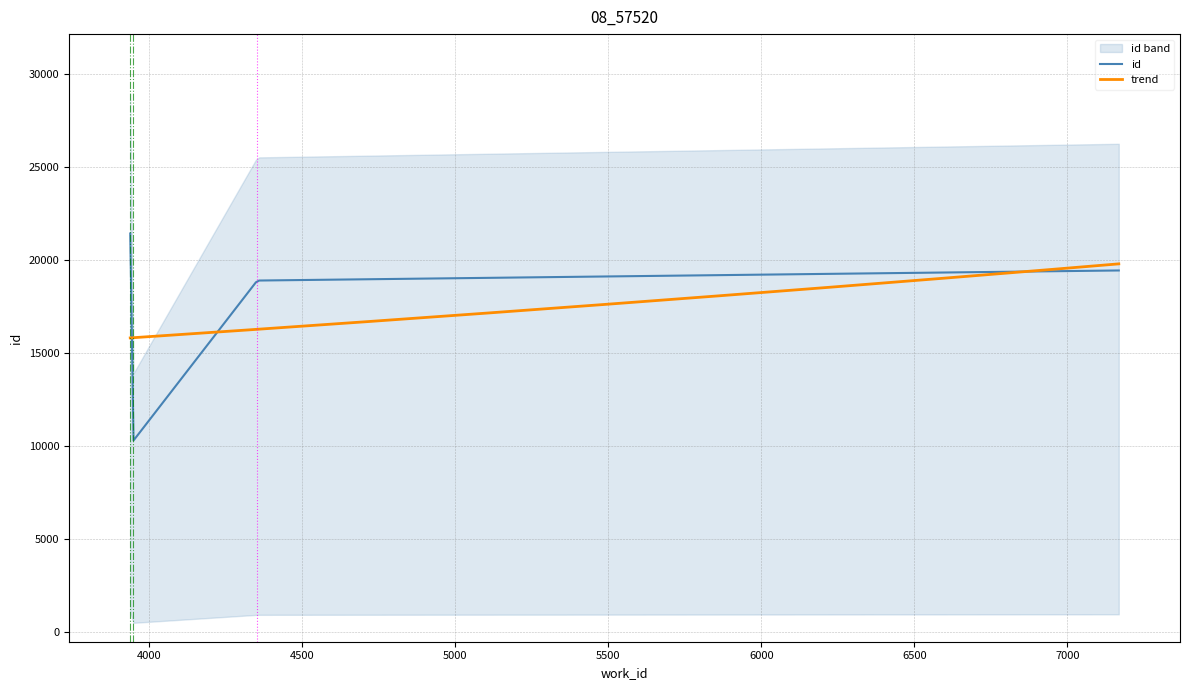

What is the change in value from 3946 to 4353?

+8653